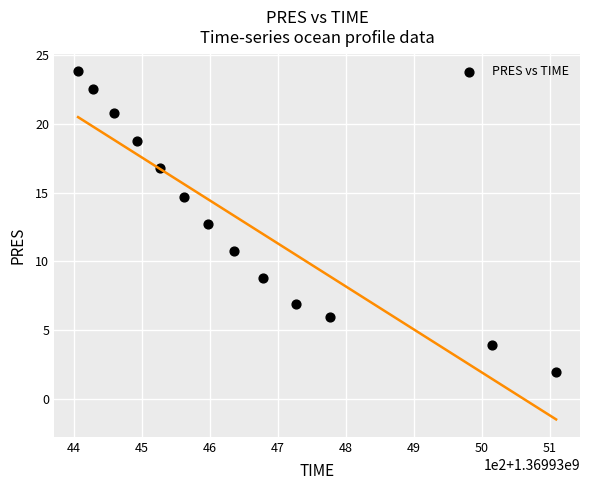

What Y value in the scatter plot is closest to 12?

12.7